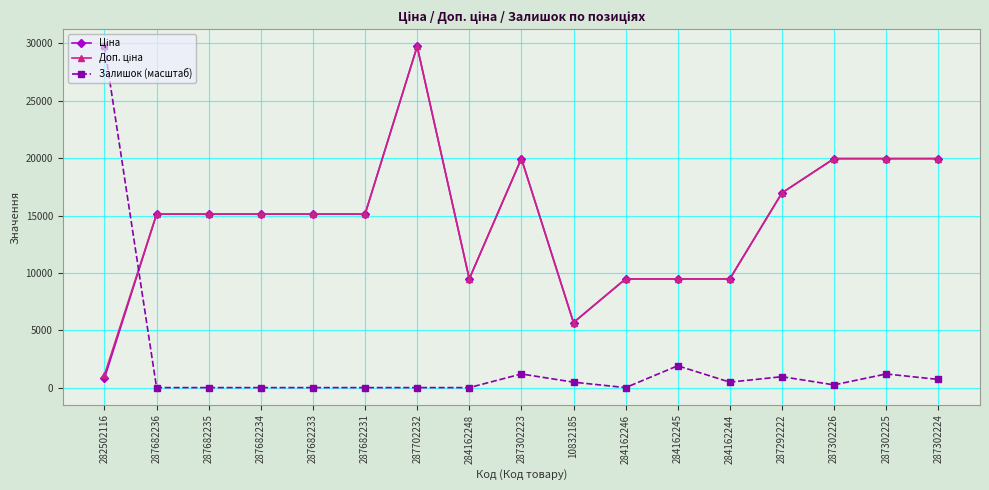

At which label does Залишок (масштаб) reach its peak?

282502116